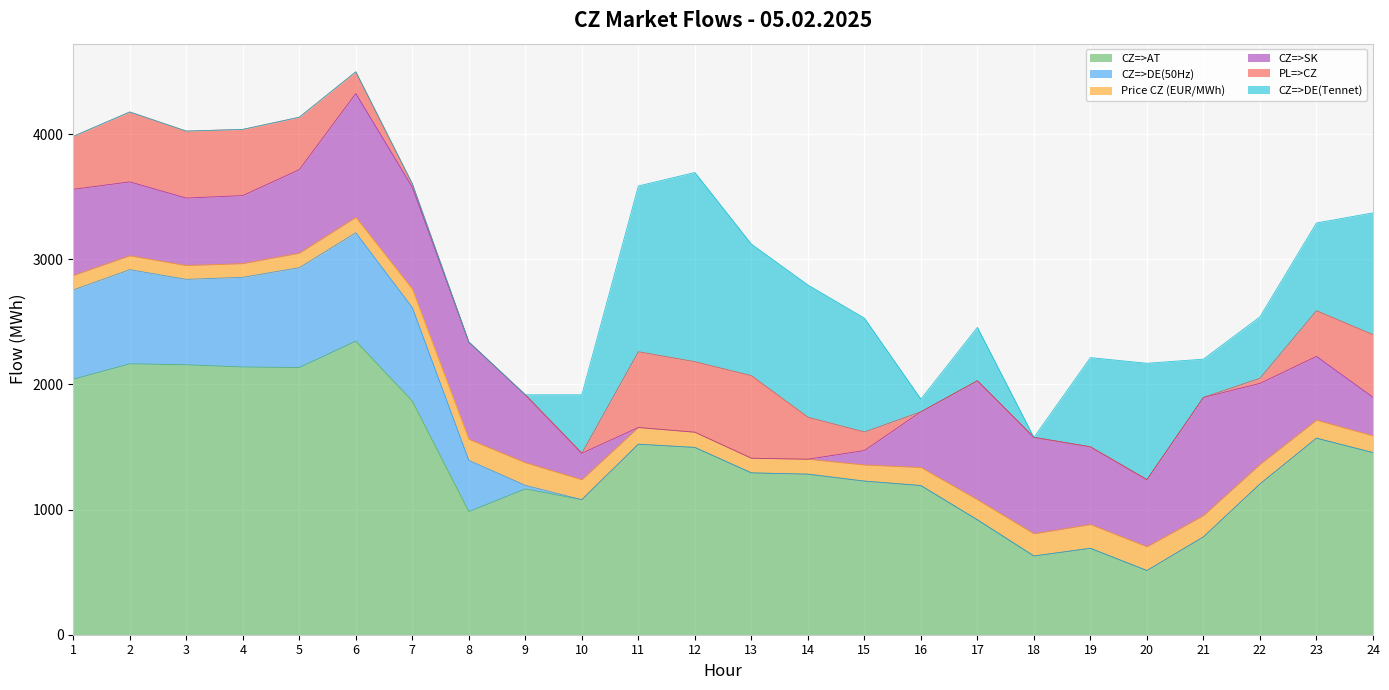

The value of CZ=>DE(Tennet) at 2 is -537.4. True or false?

False